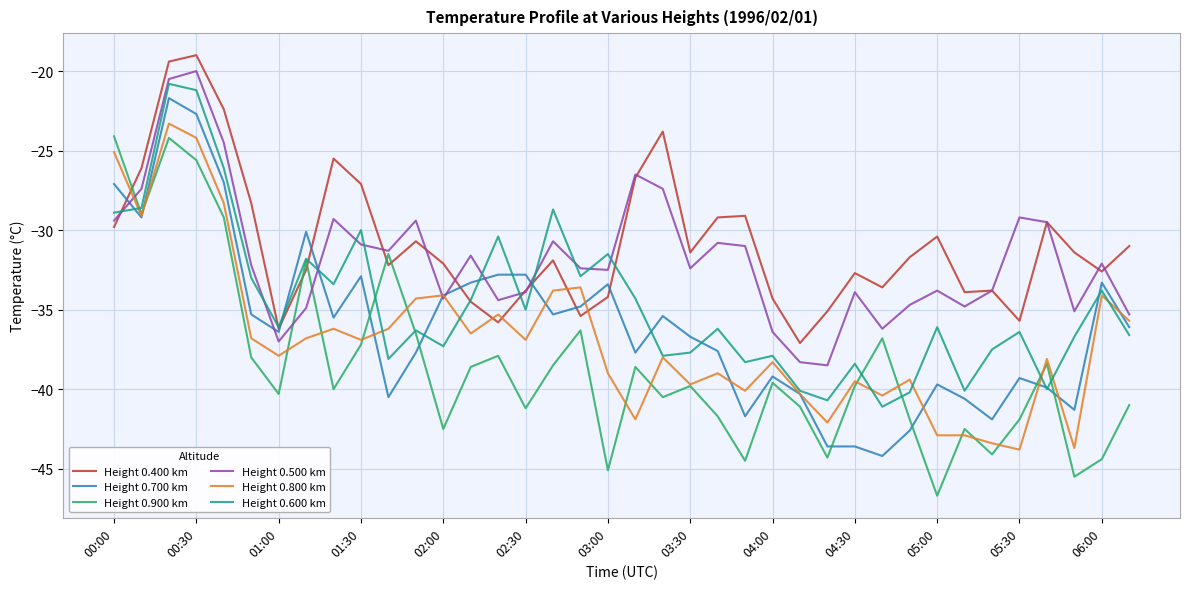

What are all the series names shown in the legend?

Height 0.400 km, Height 0.700 km, Height 0.900 km, Height 0.500 km, Height 0.800 km, Height 0.600 km